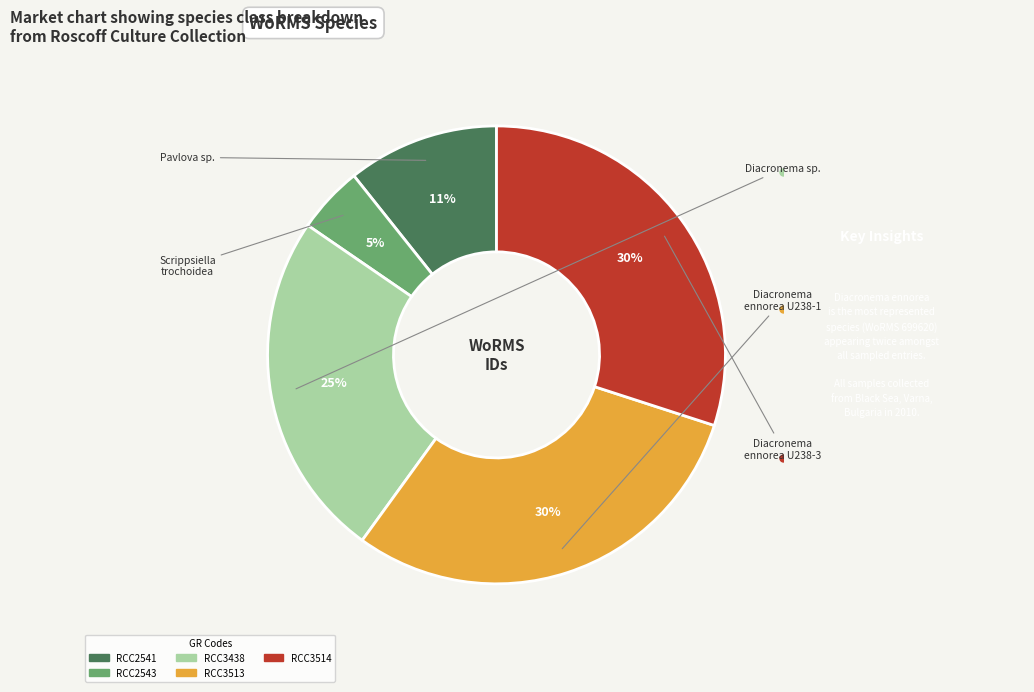

To the nearest percent, what is the difference between the largest and smallest slice percentages?

25%